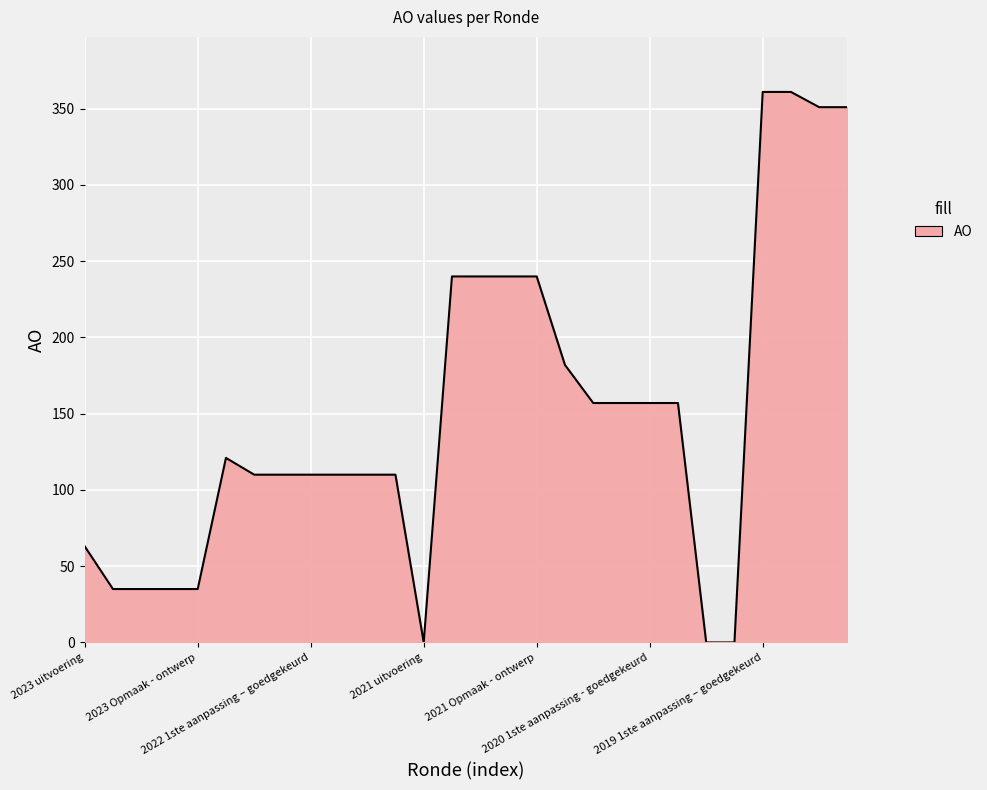

What is the greatest value displayed?

361